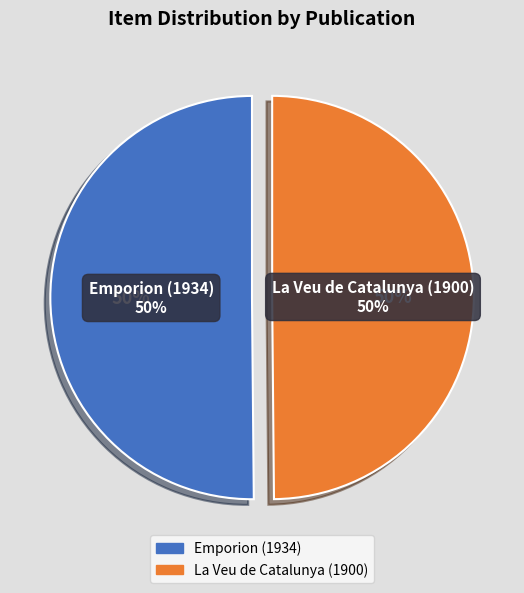

Which has a higher value, La Veu de Catalunya (1900) or Emporion (1934)?

Emporion (1934)